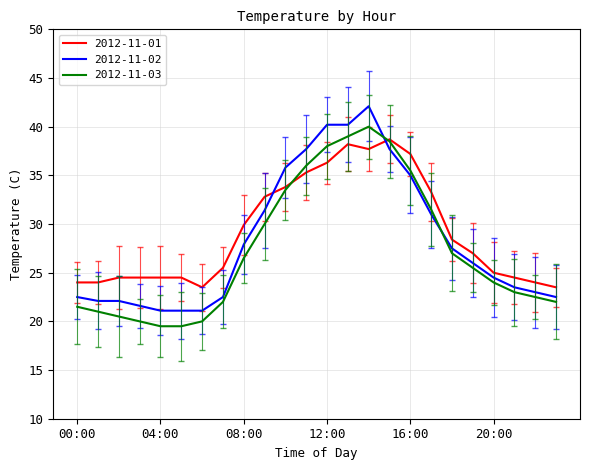

How many lines are shown in the chart?

3